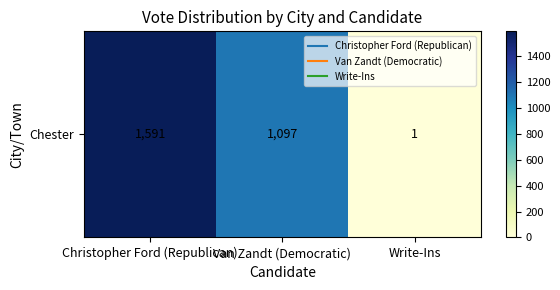

Is it true that the value at Van Zandt (Democratic) is 1097?

True